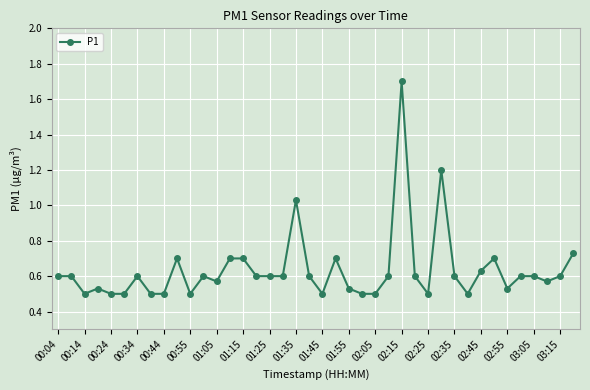

What is the greatest value displayed?

1.7